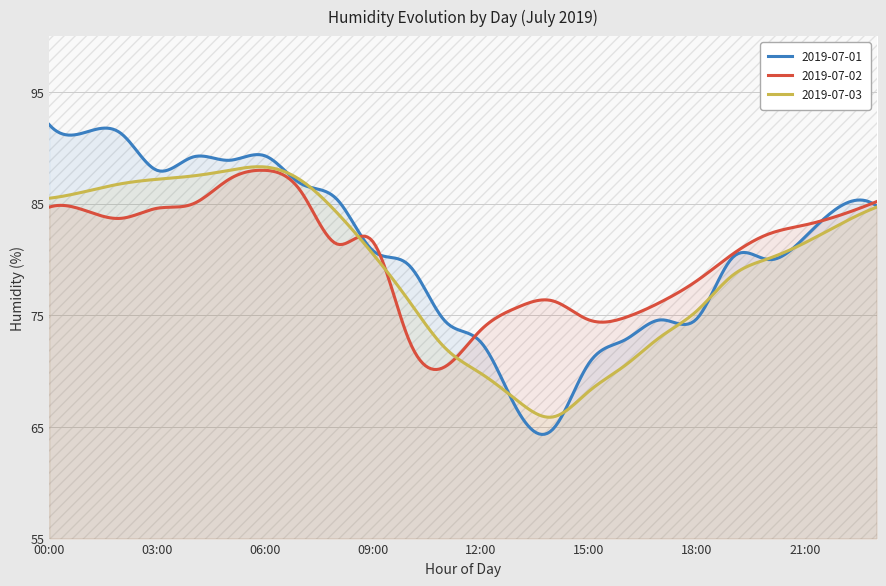

The 2019-07-03 series shows 84.7 at 23:00. True or false?

True